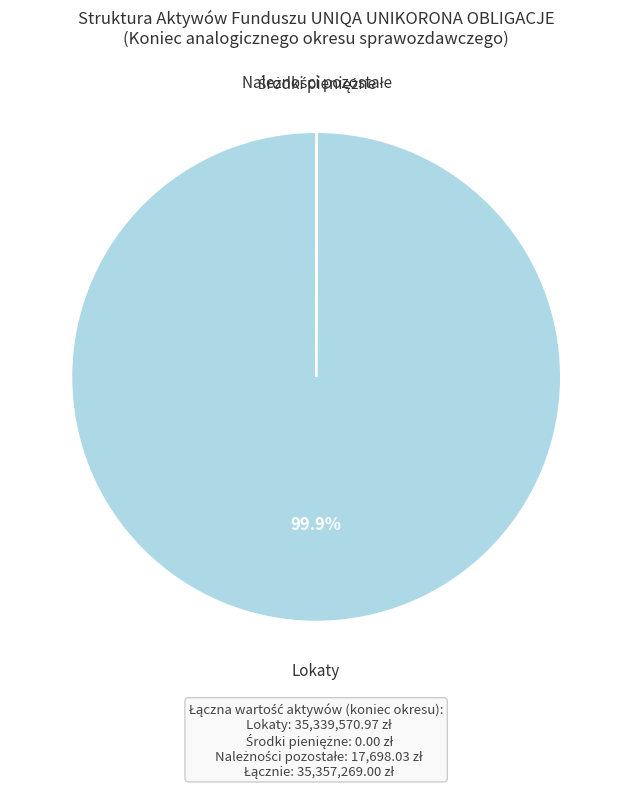

Which slice represents more than half of the pie?

Lokaty